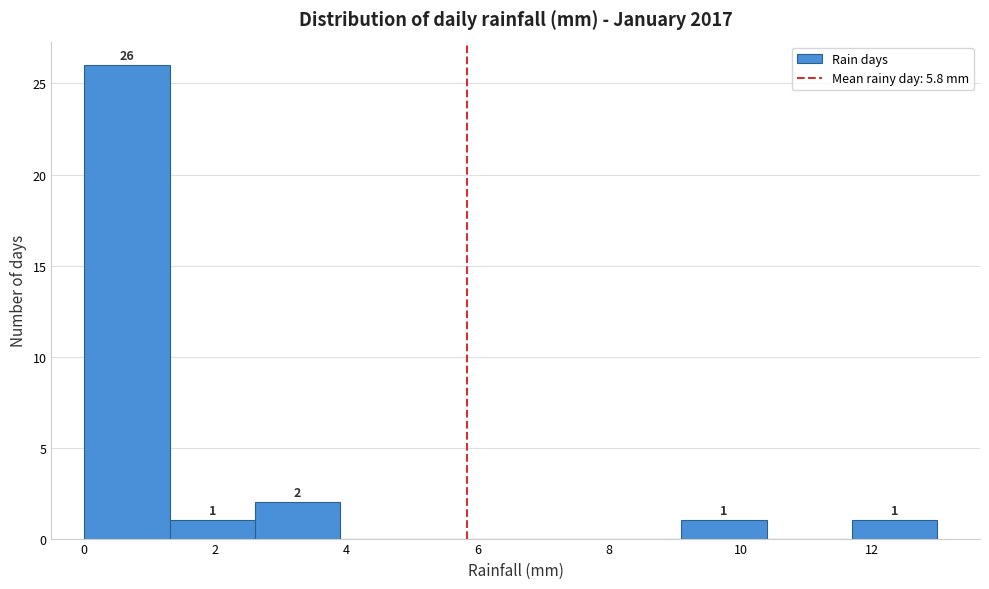

Which range on the x-axis has the tallest bar?

0.0 to 1.3